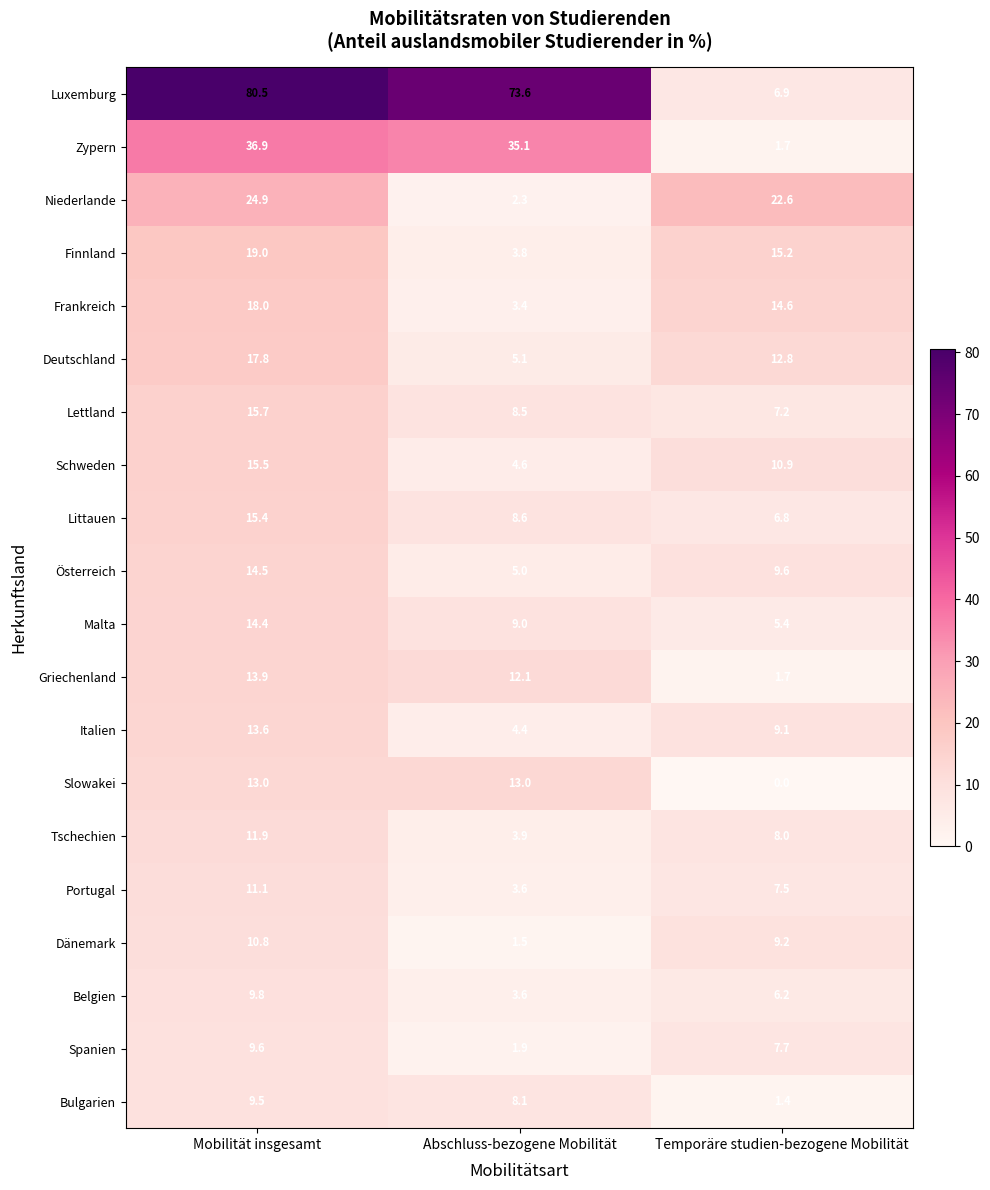

What is the difference between the highest and lowest values at Abschluss-bezogene Mobilität?

72.1